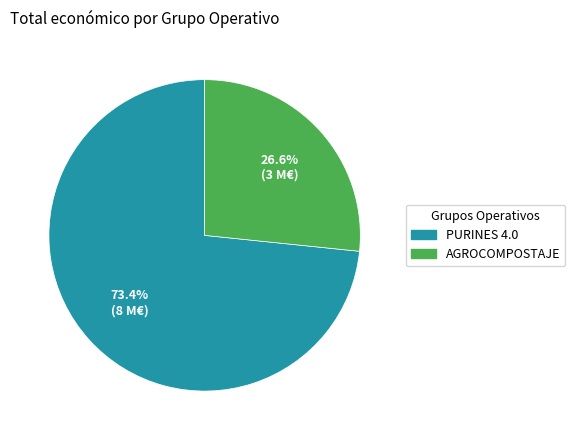

How many segments does this pie chart have?

2